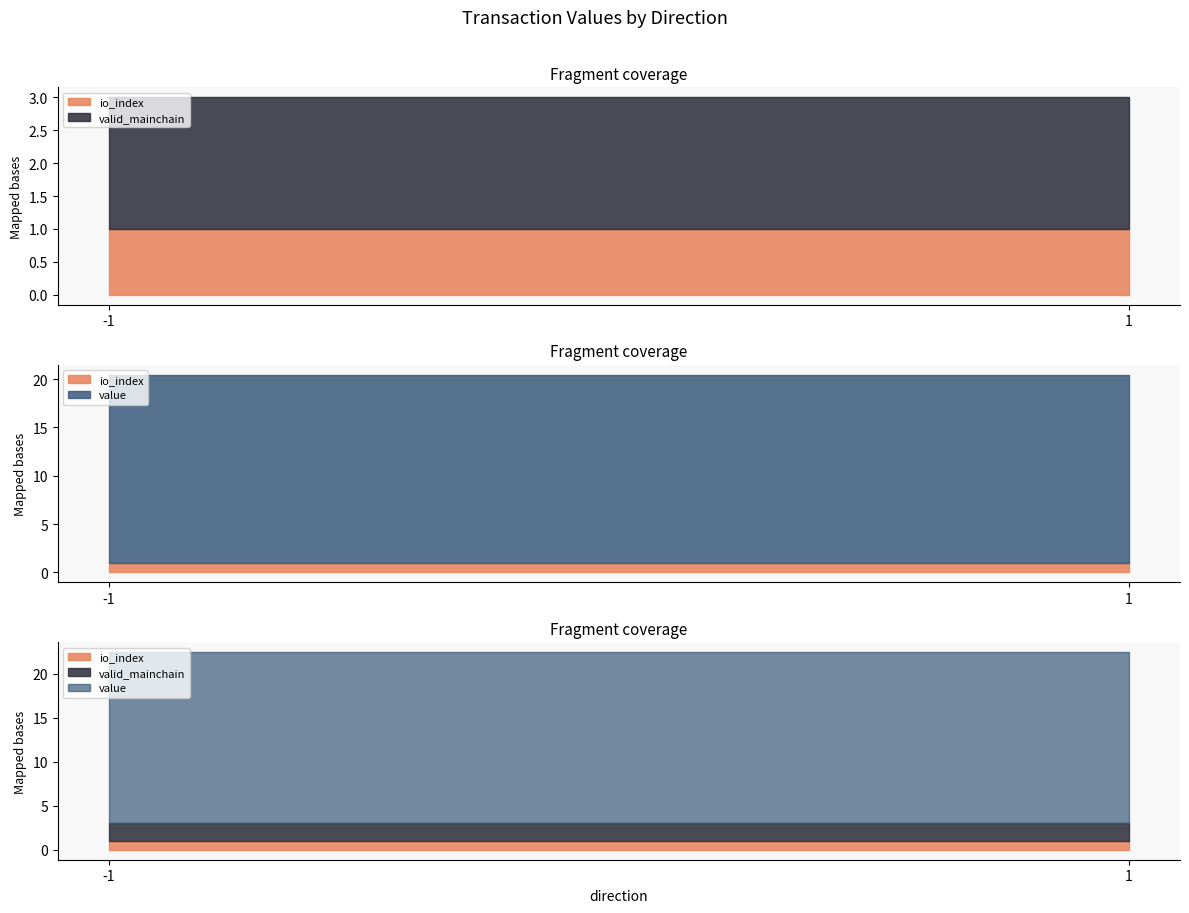

What is the maximum value shown in the chart?

19.4